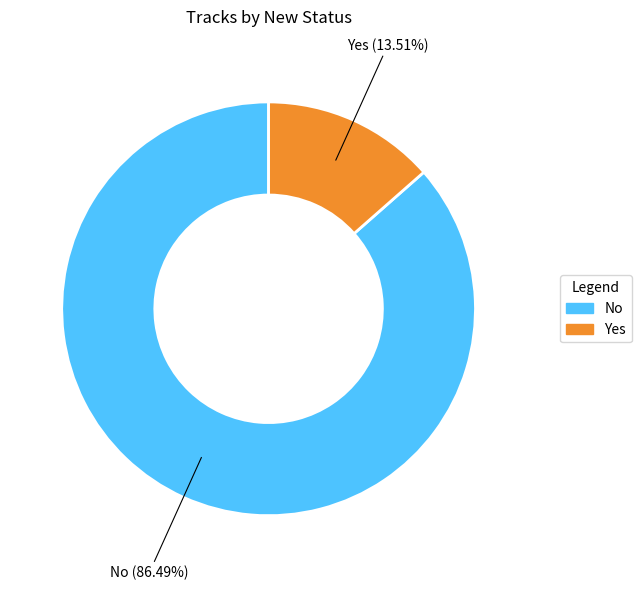

Does No account for over 50% of the chart?

Yes